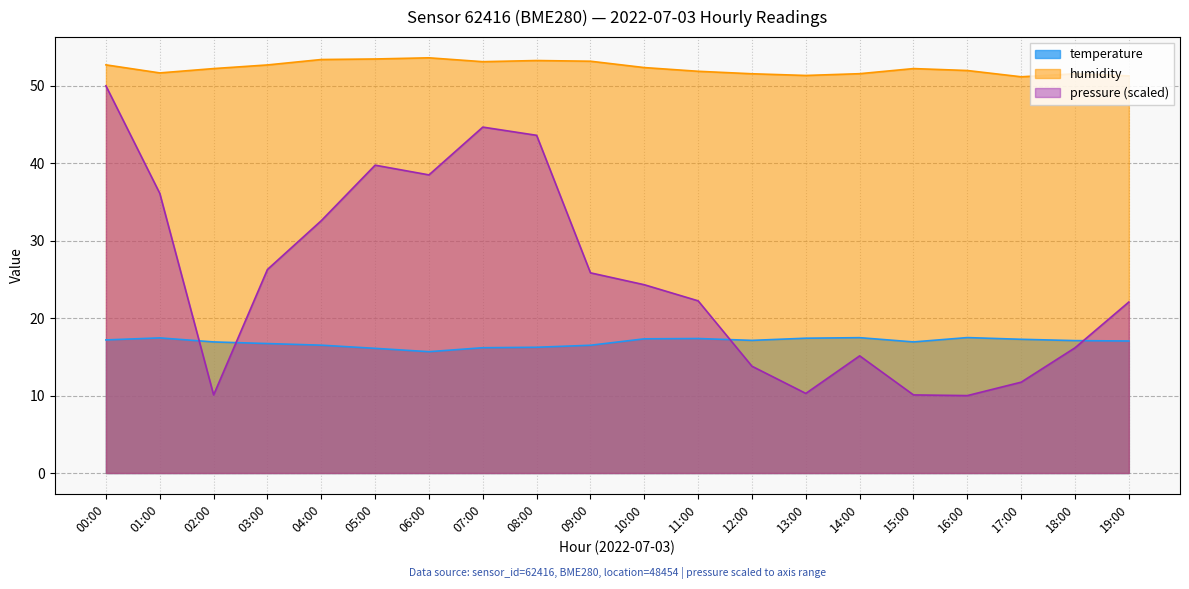

How many data points does each series have?

20